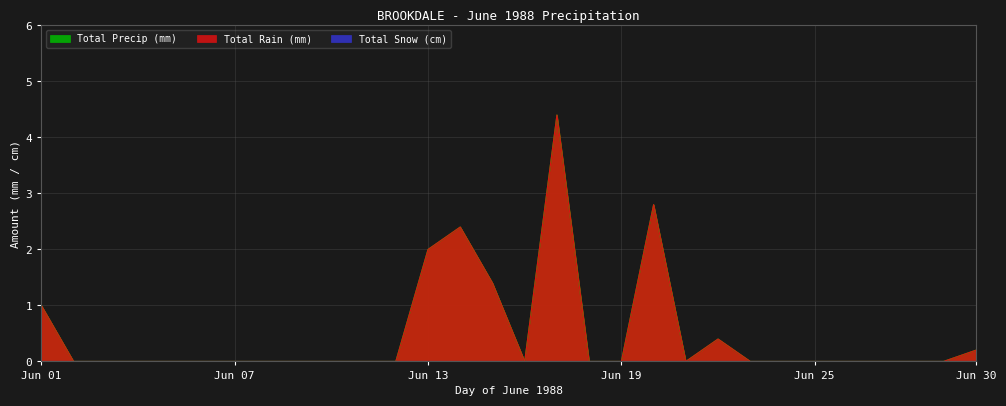

Is the value of Total Precip (mm) at 14 greater than the value of Total Rain (mm) at 08?

Yes